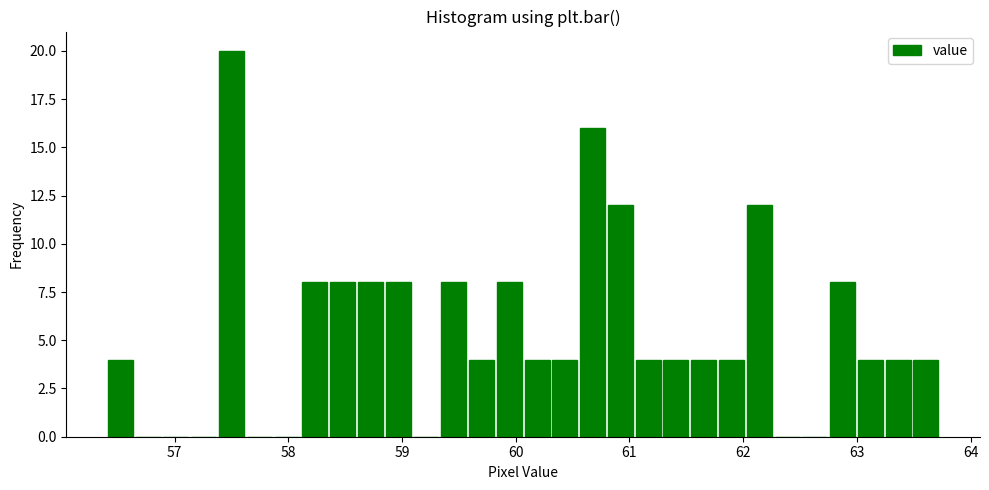

Read against the x-axis, roughly where is the centre of the tallest bar?

57.5